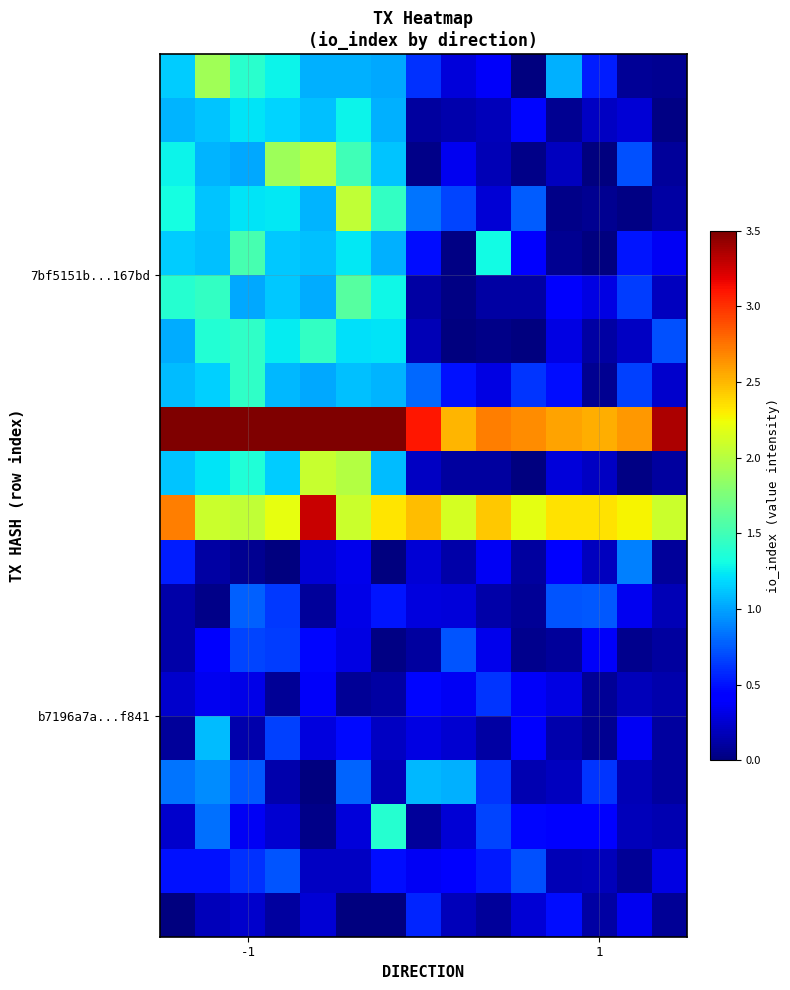

How many series are shown in this chart?

20